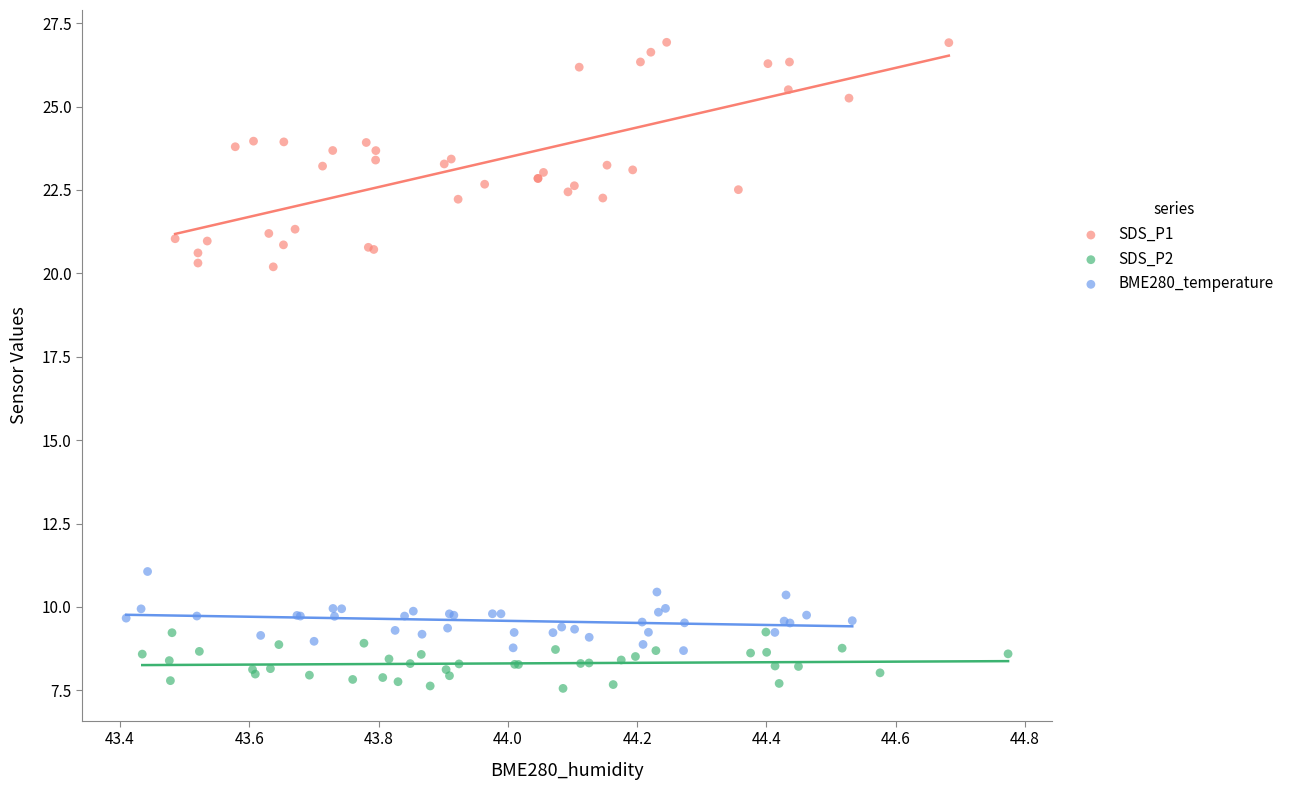

Which series reaches the maximum Y coordinate?

SDS_P1